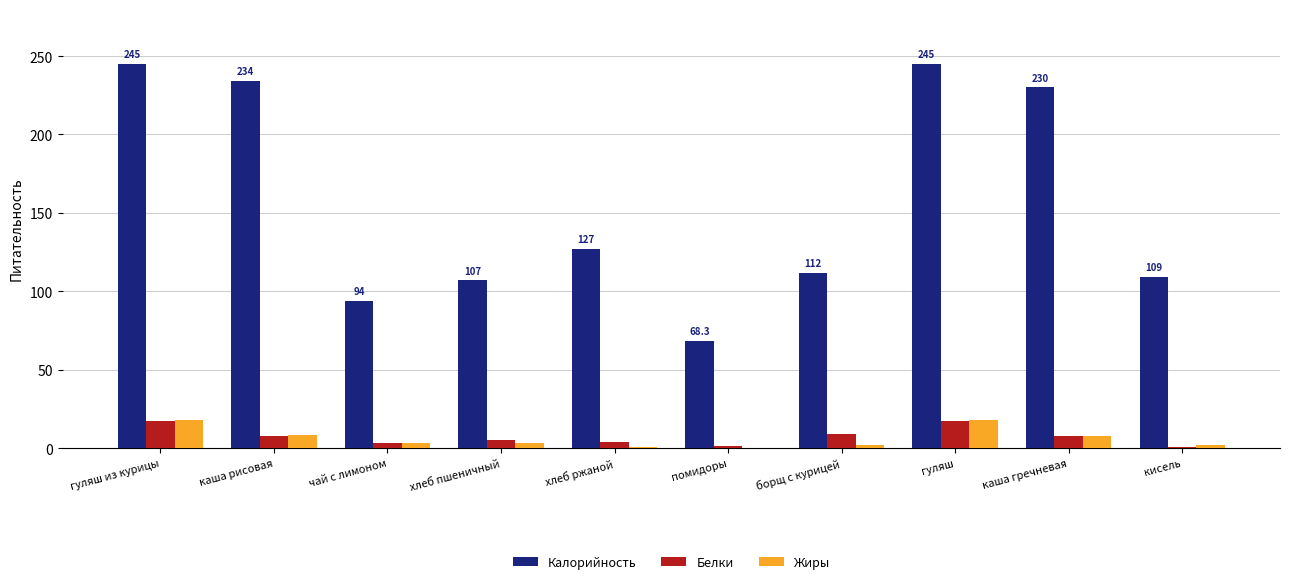

Between помидоры and каша гречневая, which series saw the biggest shift?

Калорийность